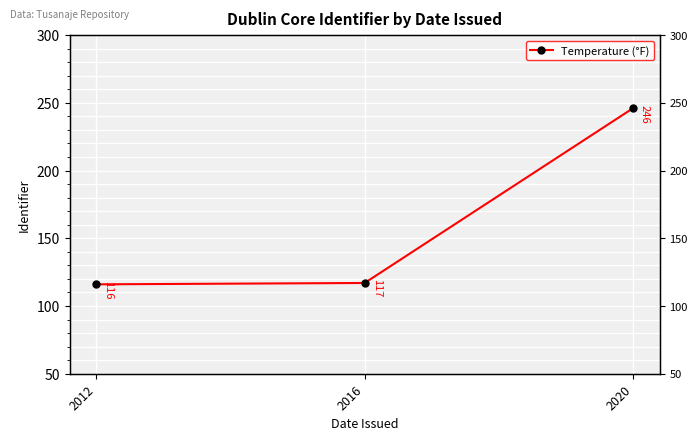

Reading left to right, extract all data points from this chart.

2012=116	2016=117	2020=246